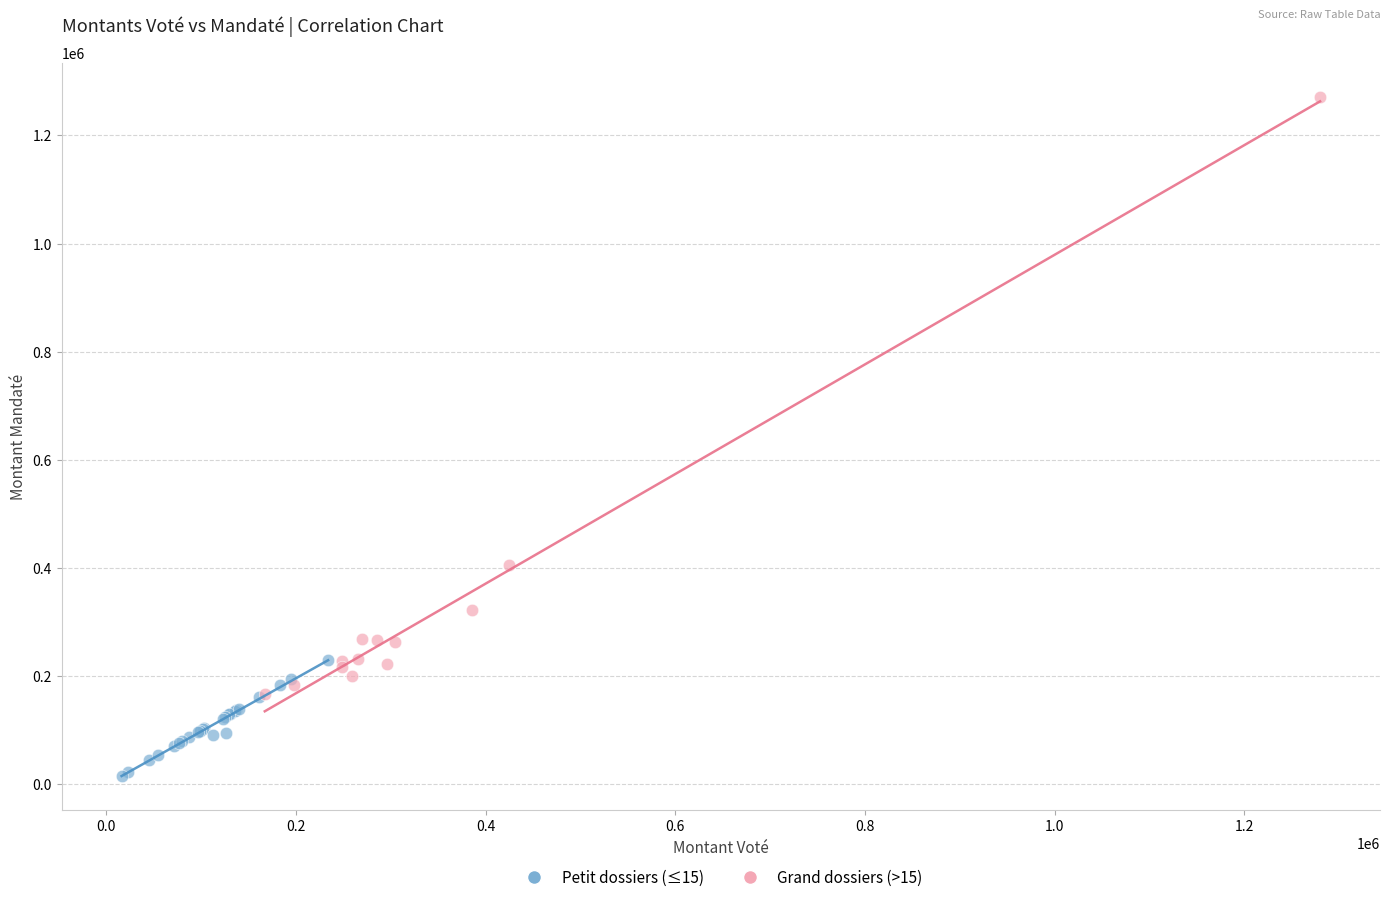

Which series has the widest spread of Y values?

Grand dossiers (>15)